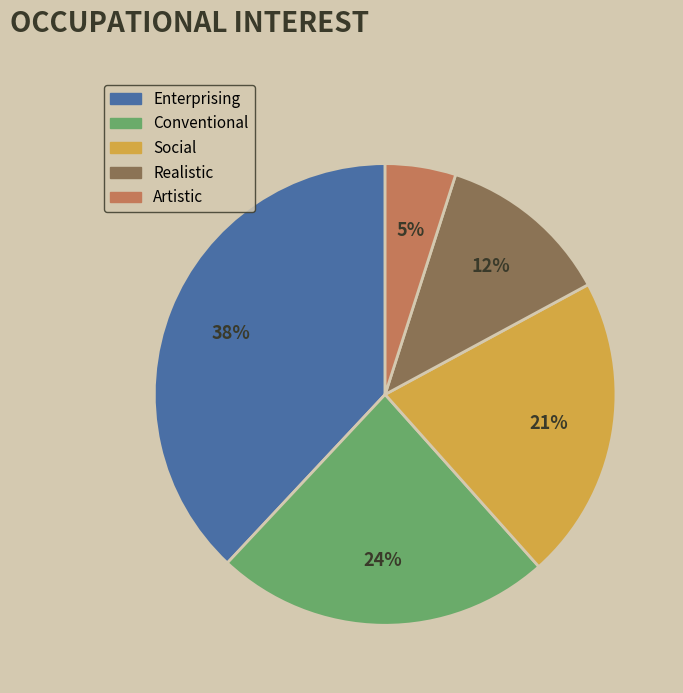

Is there any slice that represents more than half of the pie?

No